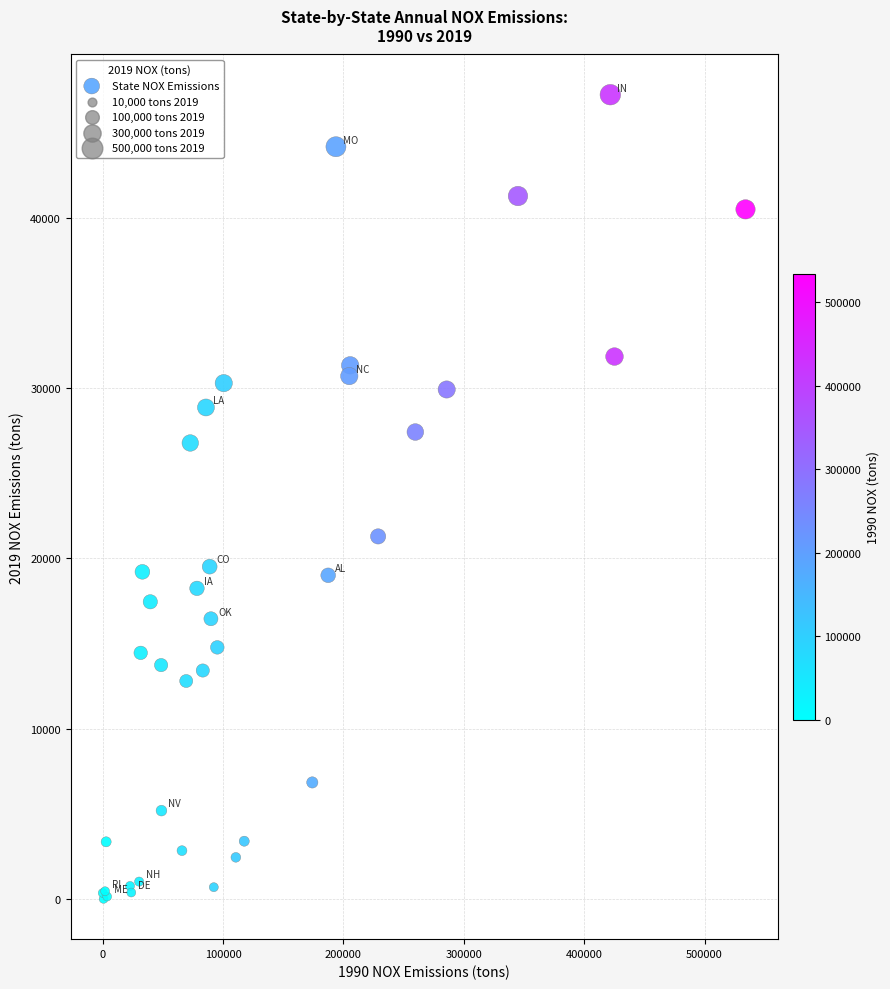

What Y value in the scatter plot is closest to 23609?

21285